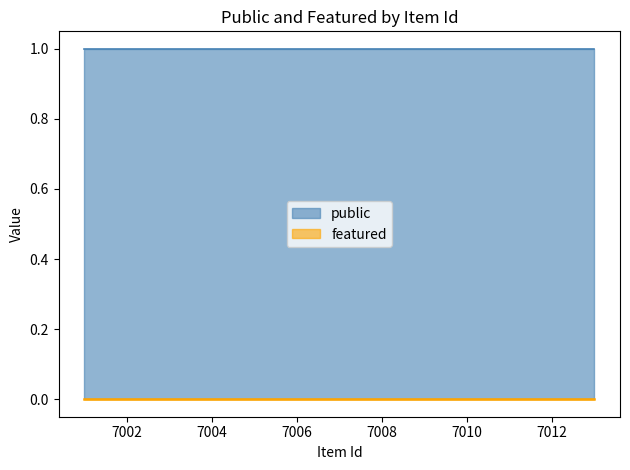

How many categories are shown in the chart?

12